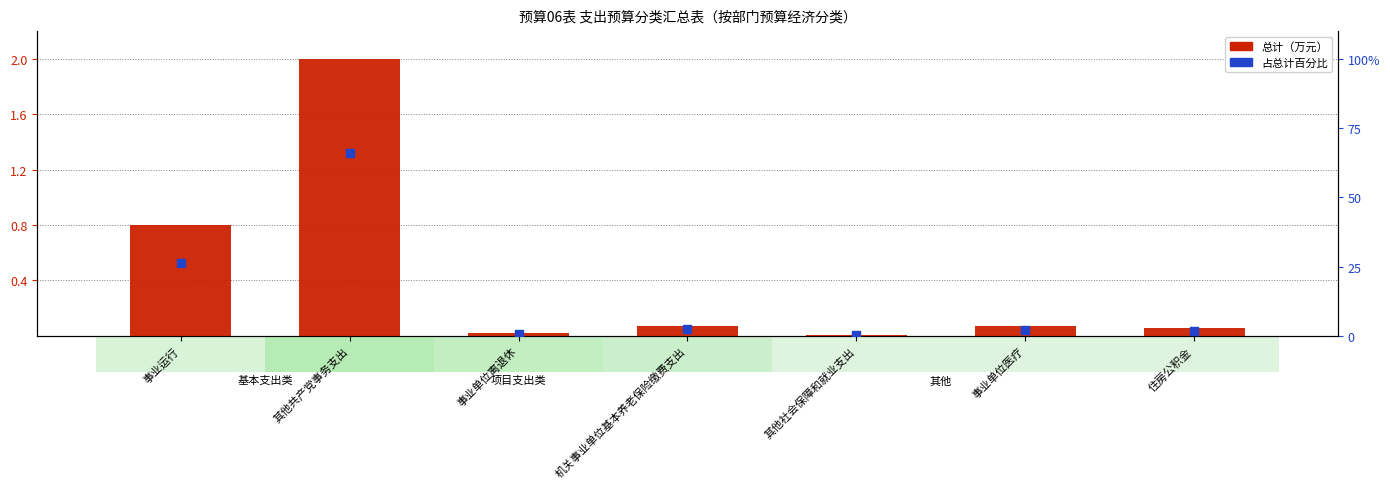

What is the total value across all series at 机关事业单位基本养老保险缴费支出?

2.5